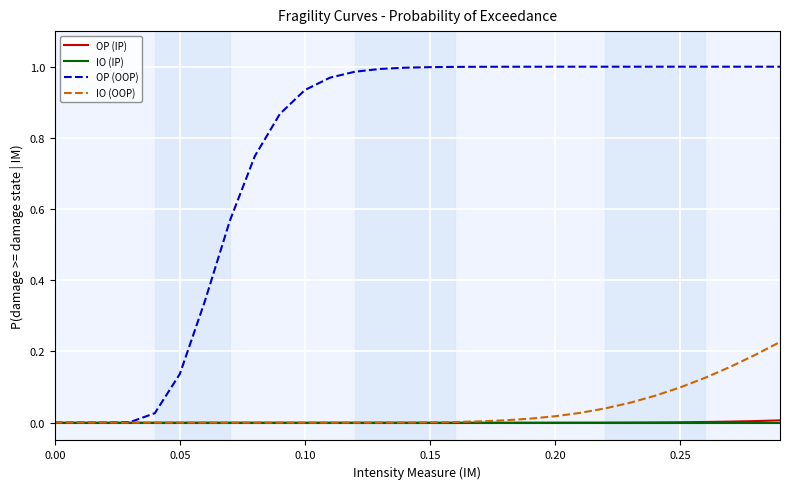

Which series has the largest total across all categories?

OP (OOP)